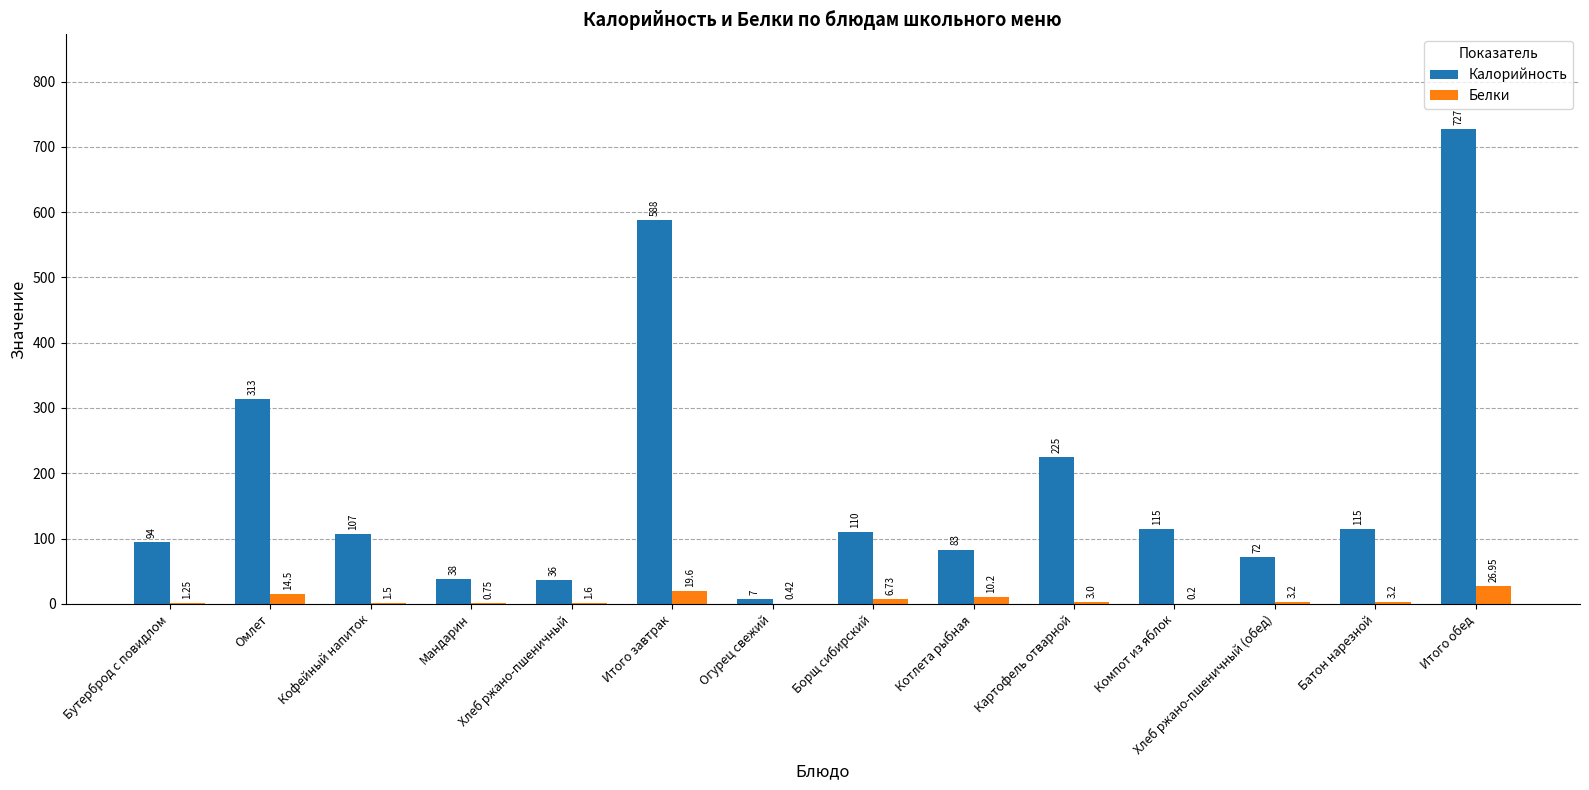

At which label does Калорийность reach its peak?

Итого обед